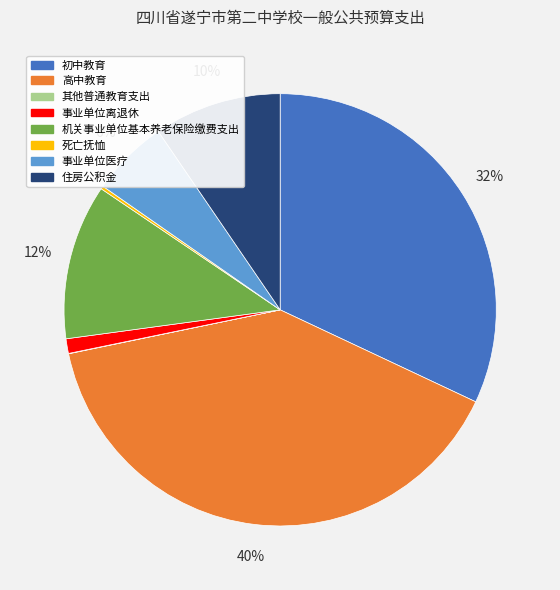

Approximately how many times larger is the value at 住房公积金 compared to 机关事业单位基本养老保险缴费支出?

0.8